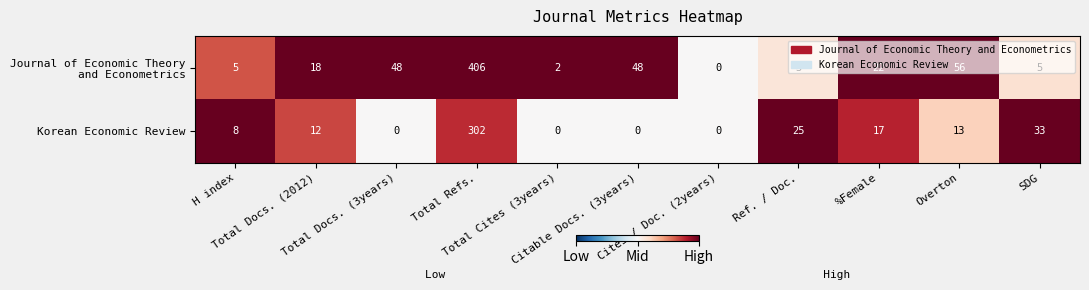

At which category is the sum across all series the highest?

Total Refs.